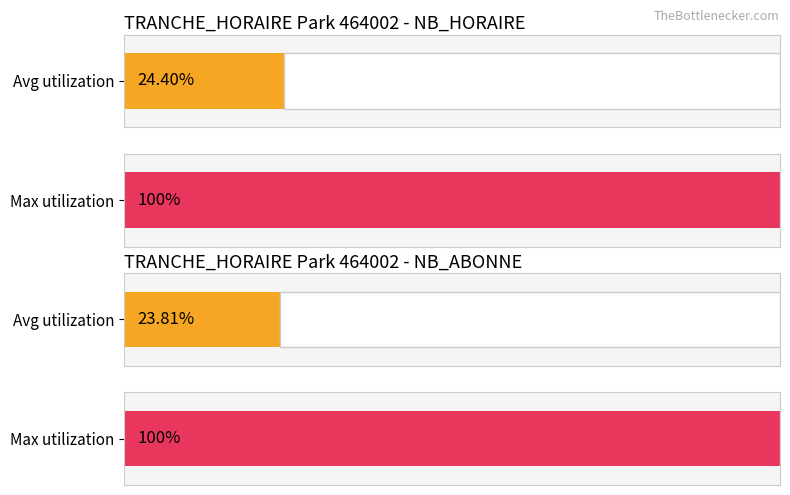

How many distinct data groups are displayed?

2